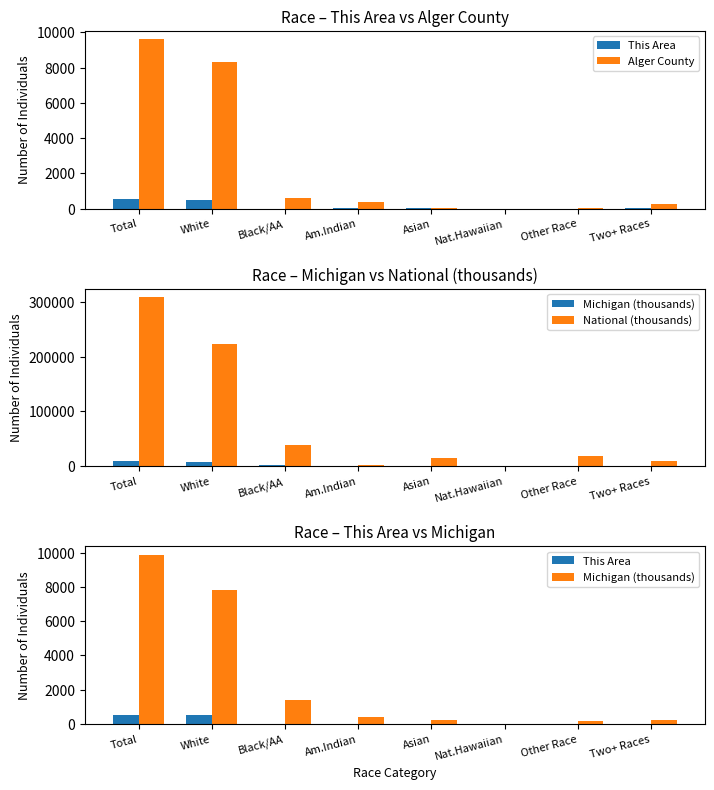

Between White and Asian, which is larger?

White